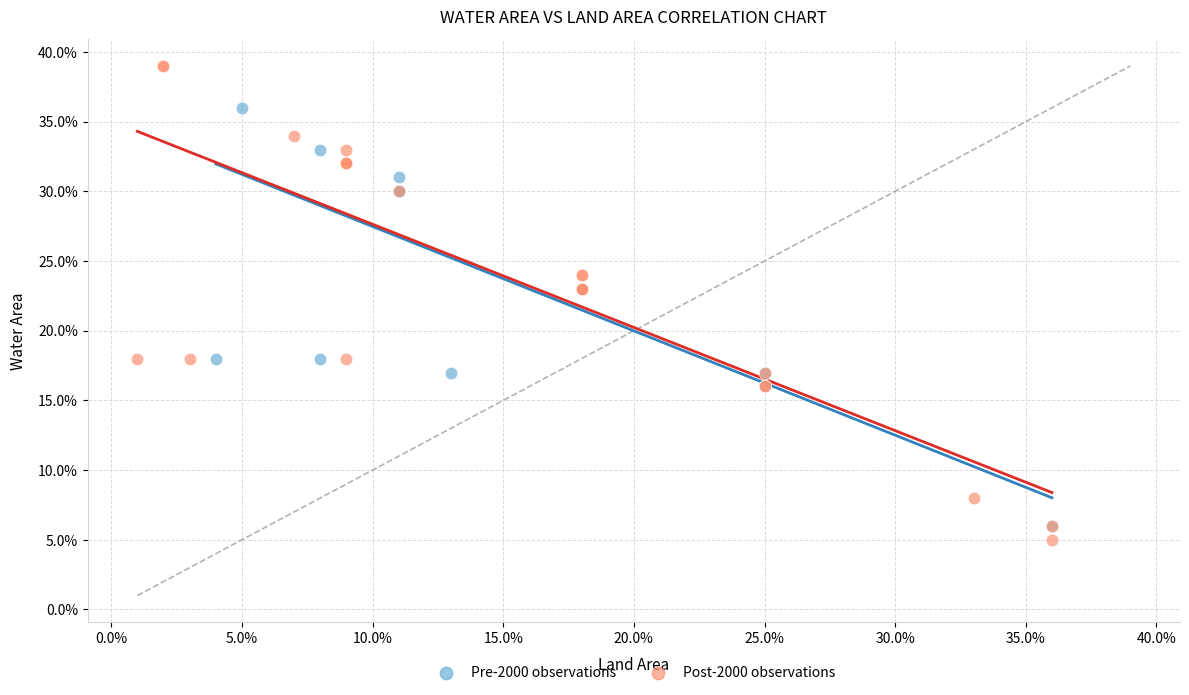

What are all the series names shown in the legend?

Pre-2000 observations, Post-2000 observations